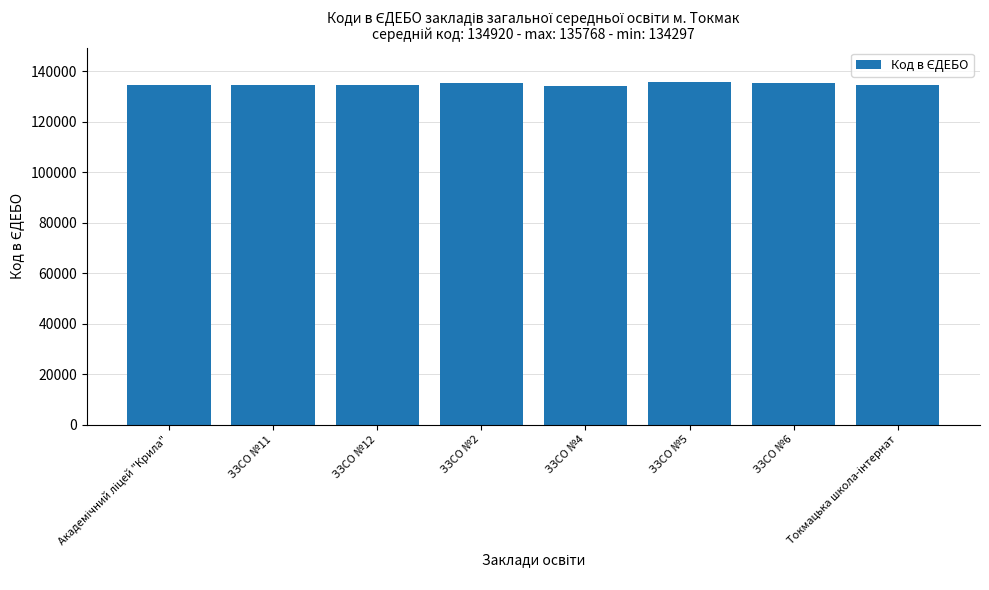

The chart shows a value of 135262 at ЗЗСО №2. True or false?

True